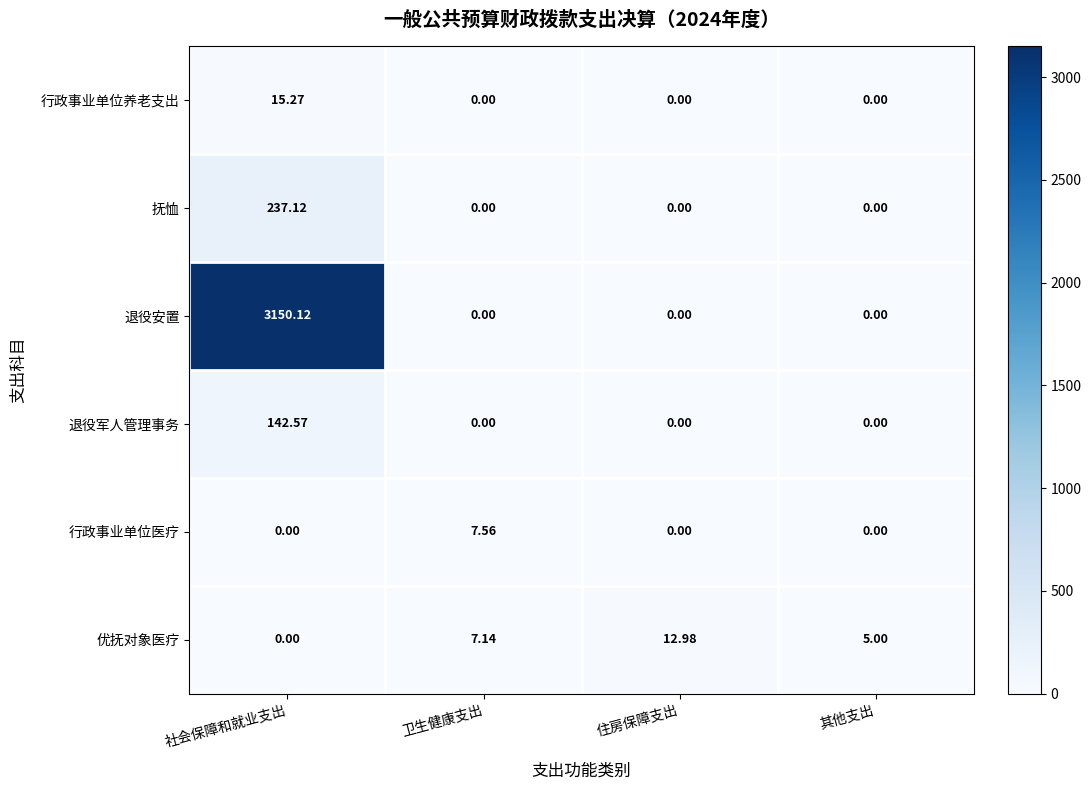

Which series has the largest range (max minus min)?

退役安置